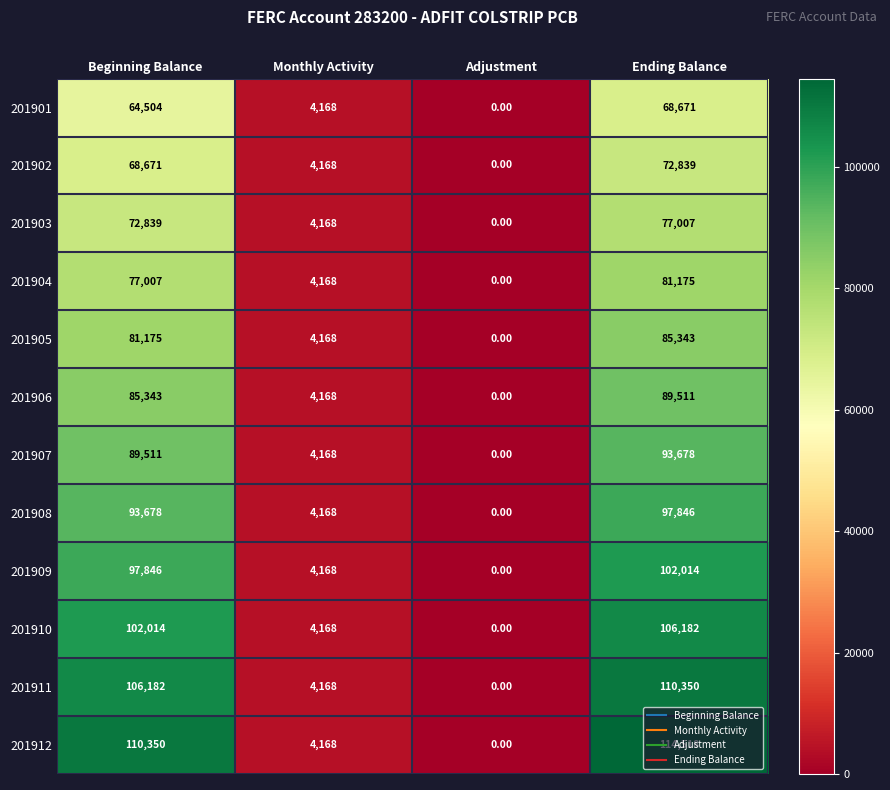

Which series has the largest total across all categories?

201912